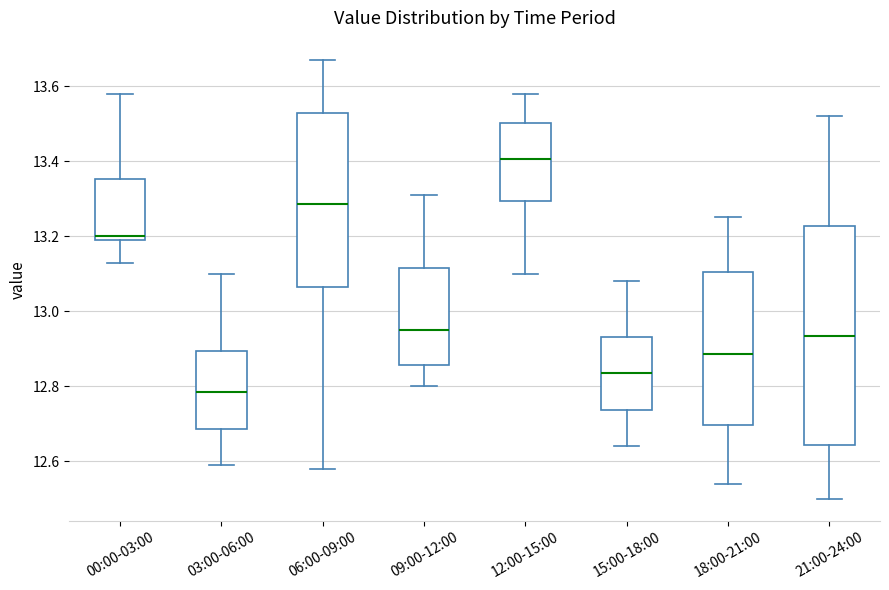

Reading left to right, transcribe this box plot: for each box, give where its median line is, the range the box spans, and where its two whiskers end, as read against the y-axis. The values are not printed on the chart, so give them approximately, as read against the axis.

00:00-03:00: median 13.20 (just above the box's lower edge), box 13.20 to 13.36, whiskers 13.14 to 13.58
03:00-06:00: median 12.78, box 12.68 to 12.90, whiskers 12.60 to 13.10
06:00-09:00: median 13.28, box 13.06 to 13.52, whiskers 12.58 to 13.68
09:00-12:00: median 12.96, box 12.86 to 13.12, whiskers 12.80 to 13.32
12:00-15:00: median 13.40, box 13.30 to 13.50, whiskers 13.10 to 13.58
15:00-18:00: median 12.84, box 12.74 to 12.94, whiskers 12.64 to 13.08
18:00-21:00: median 12.88, box 12.70 to 13.10, whiskers 12.54 to 13.26
21:00-24:00: median 12.94, box 12.64 to 13.22, whiskers 12.50 to 13.52